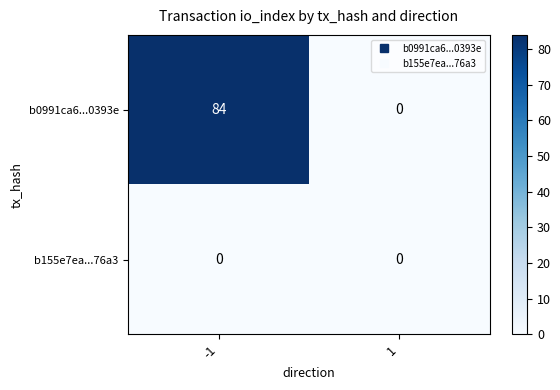

Which series has the largest total across all categories?

b0991ca6...0393e